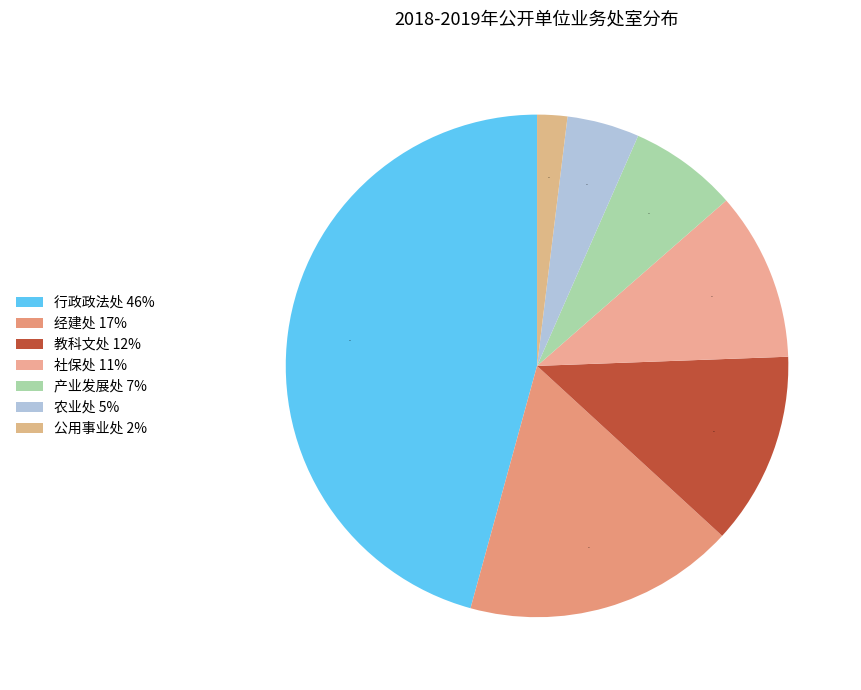

How many segments does this pie chart have?

7